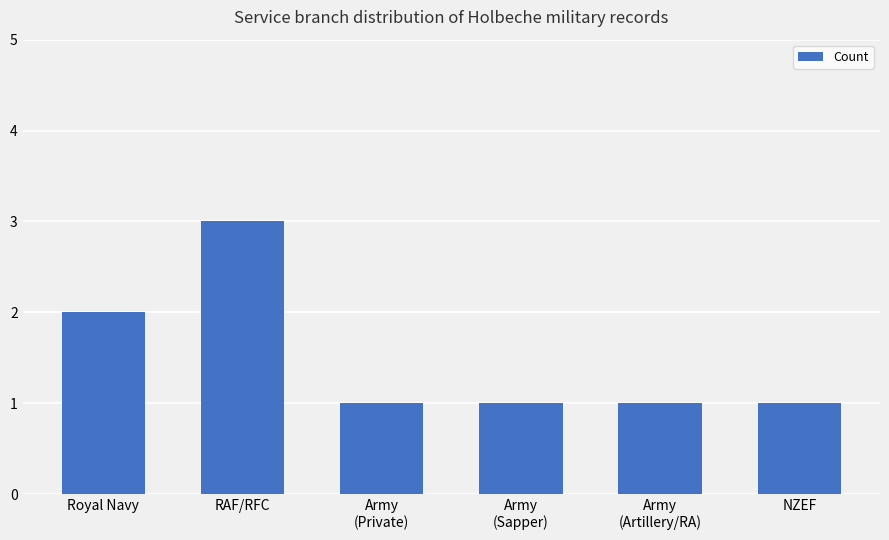

What is the label of the 1st bar from the left?

Royal Navy